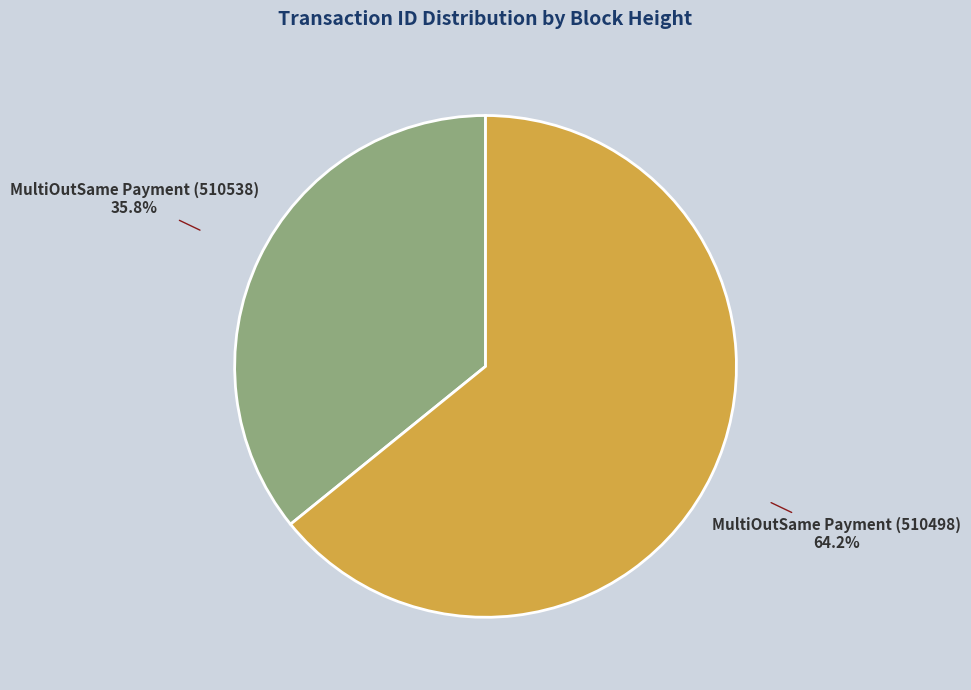

Is it true that MultiOutSame Payment (510538) is 36% of the pie?

True